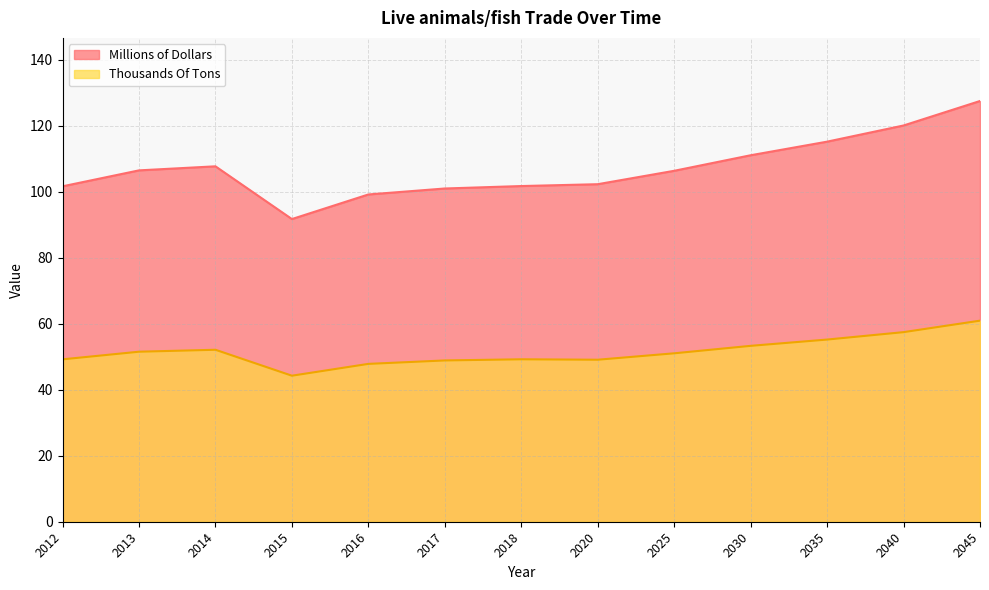

At which category does the chart reach its minimum across all series?

2015